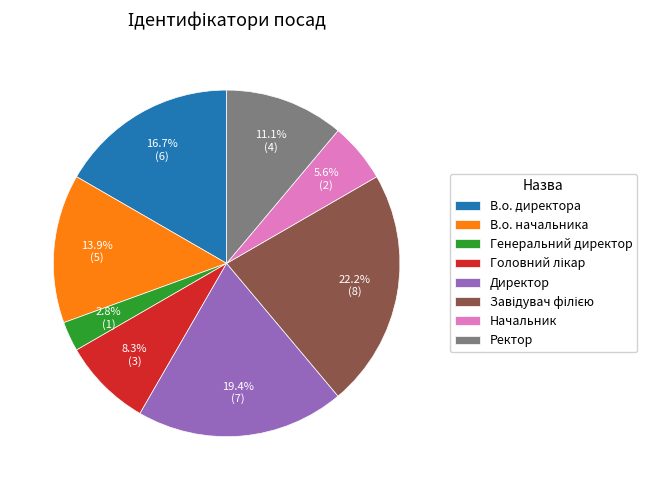

Between Генеральний директор and В.о. директора, which is larger?

В.о. директора